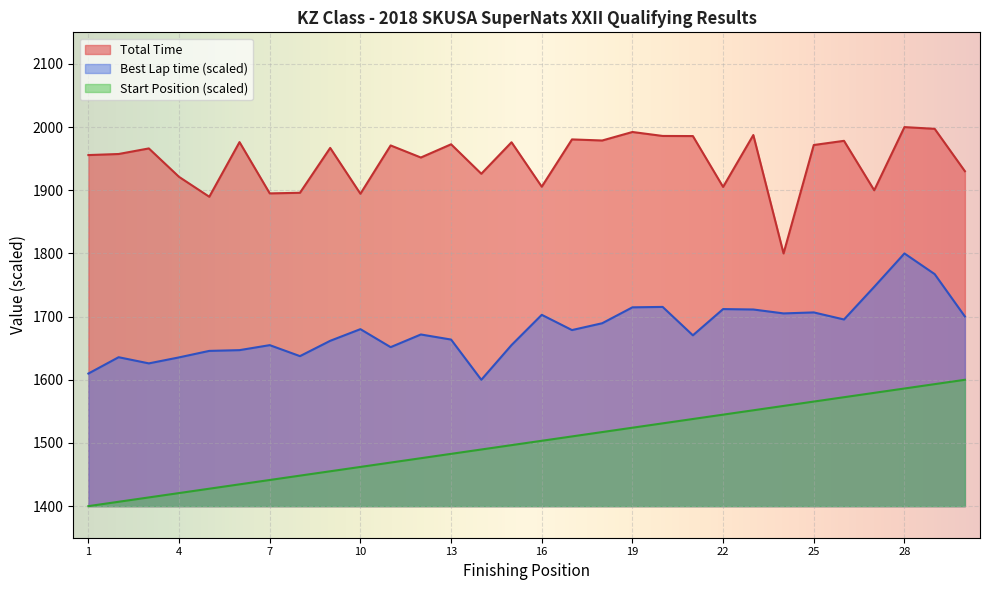

How many lines are shown in the chart?

3